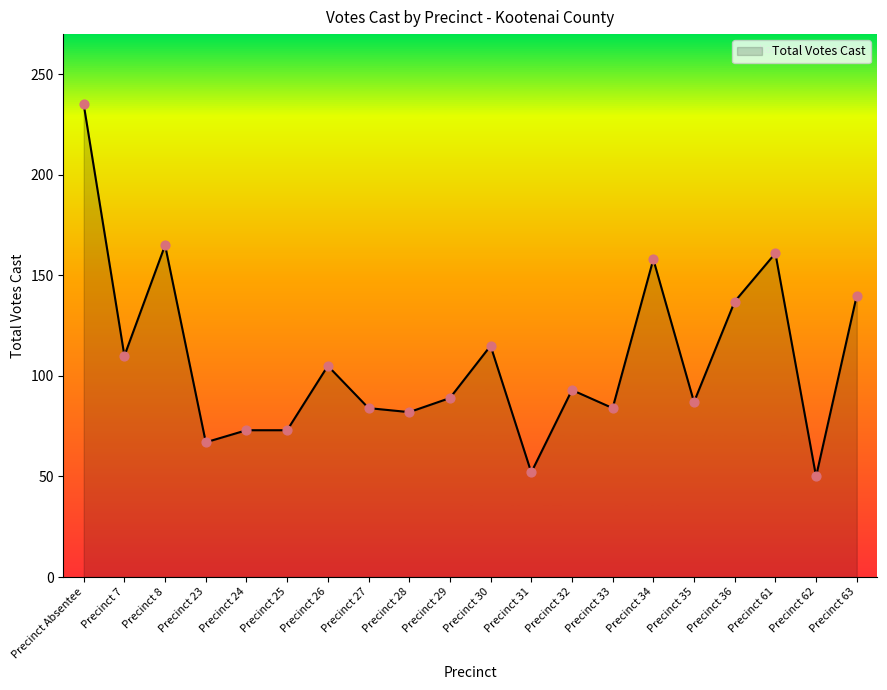

What is the ratio of the value at Precinct 26 to the value at Precinct 62?

2.1